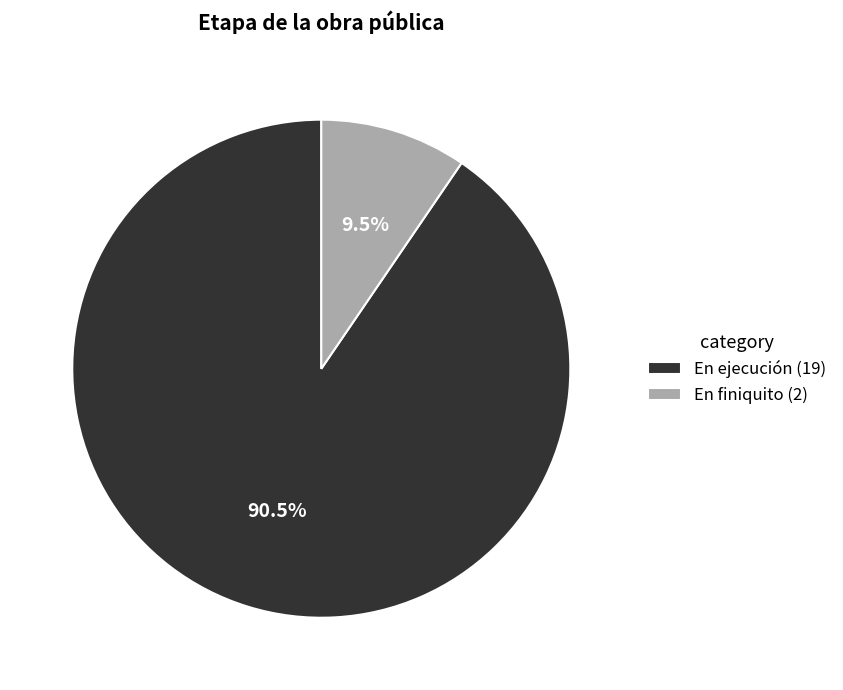

Does En ejecución account for over 50% of the chart?

Yes